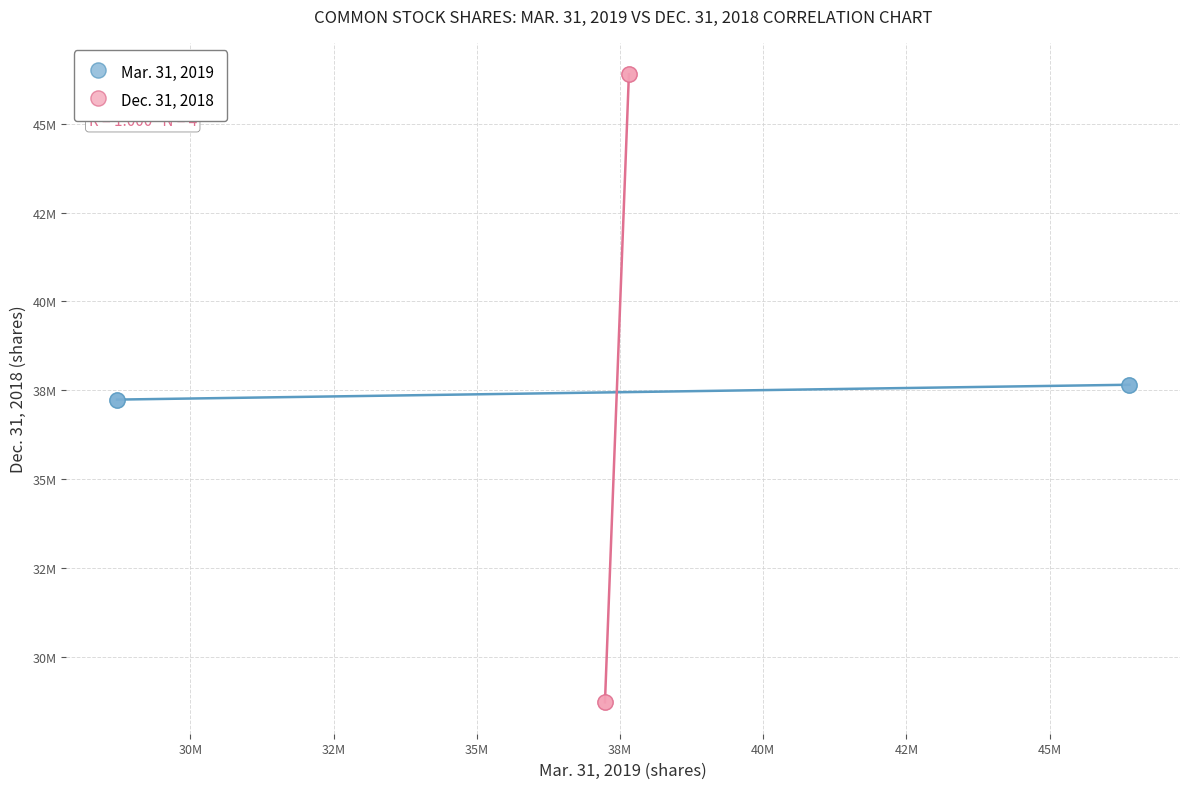

Which series has the widest spread of Y values?

Dec. 31, 2018